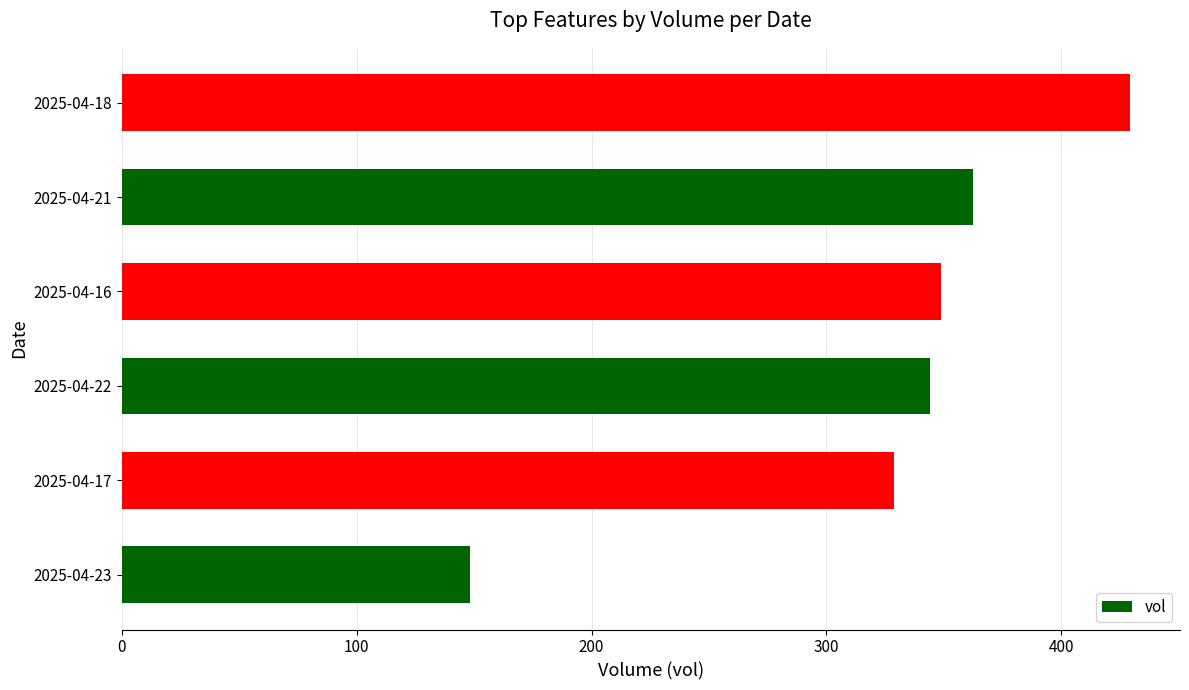

What is the approximate value at 2025-04-16?

348.9